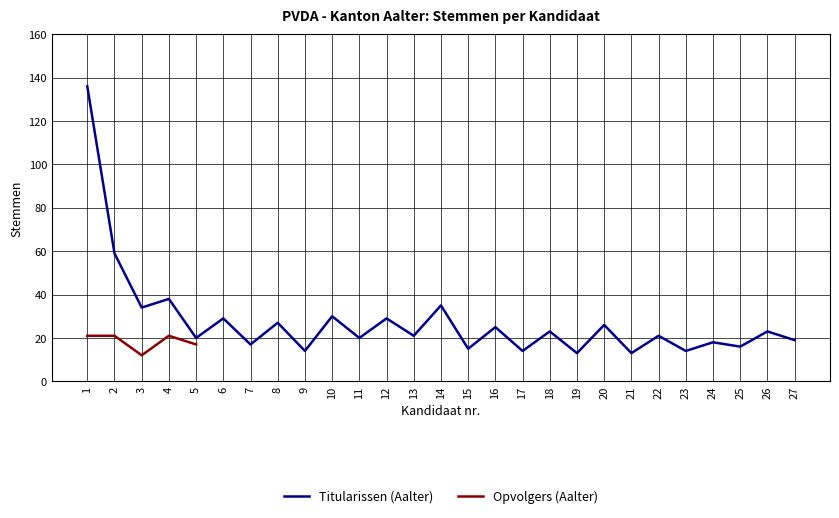

What is the sum of all values?

749